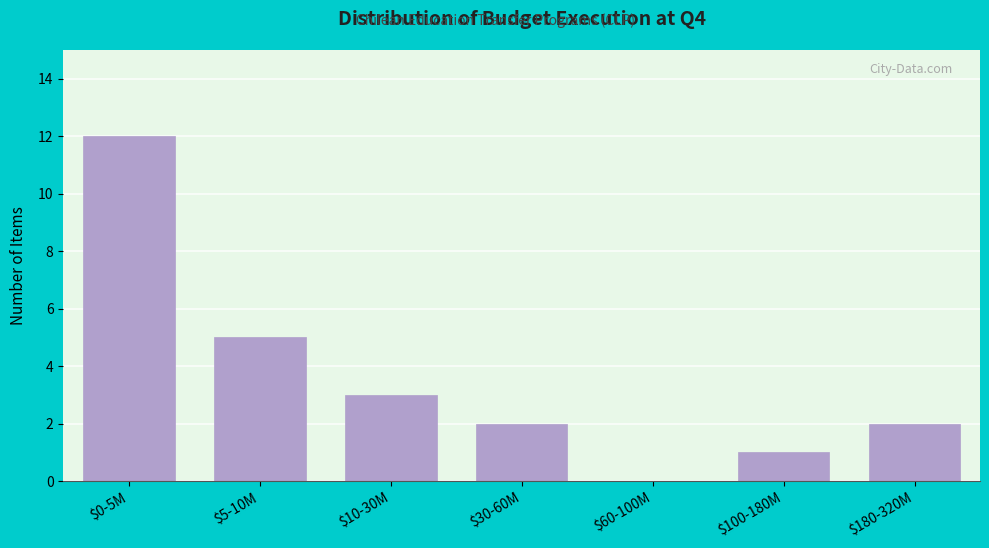

Is it true that the value at $5-10M is 5?

True